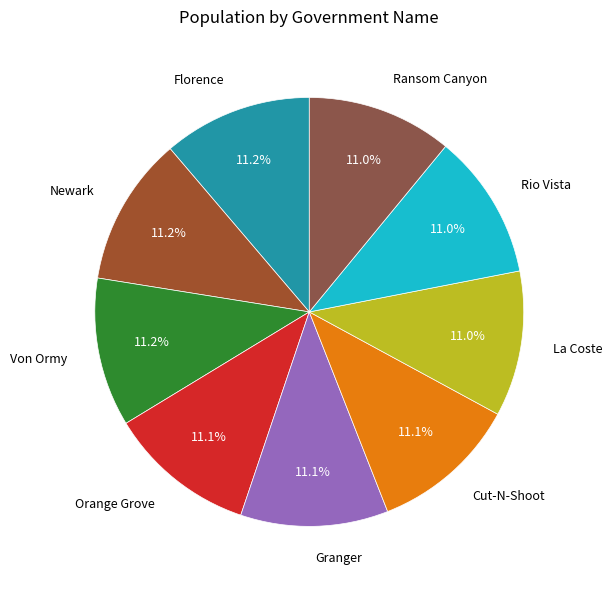

Does Orange Grove represent more than half of the total?

No